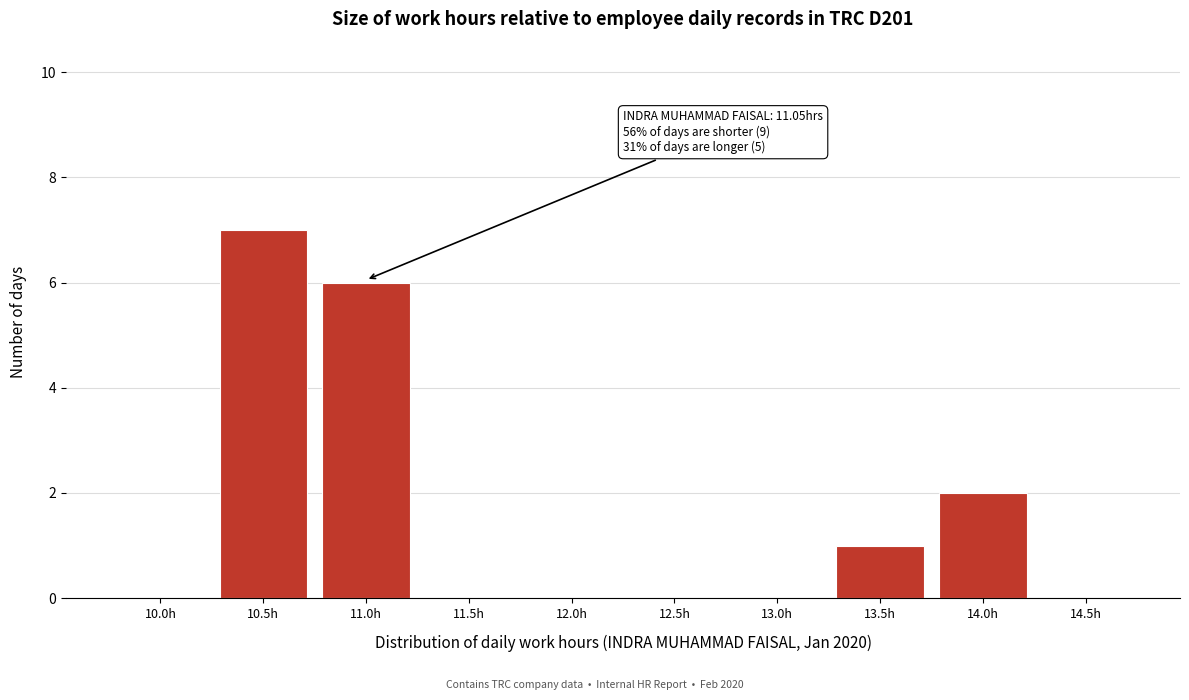

Reading left to right, transcribe all the data shown in this chart.

10.0h=0	10.5h=7	11.0h=6	11.5h=0	12.0h=0	12.5h=0	13.0h=0	13.5h=1	14.0h=2	14.5h=0